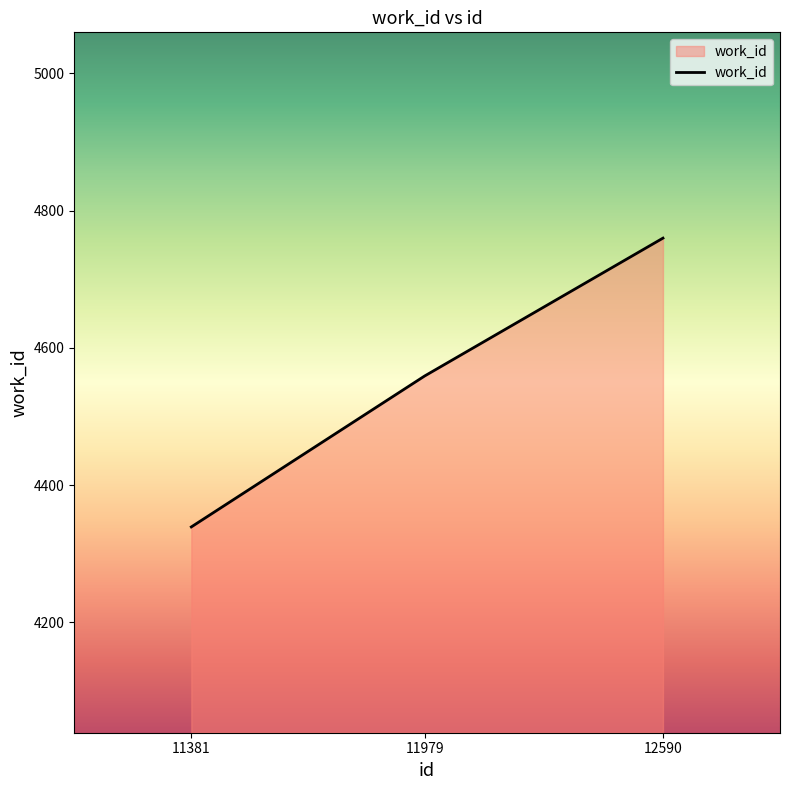

How many values are below 4559?

1